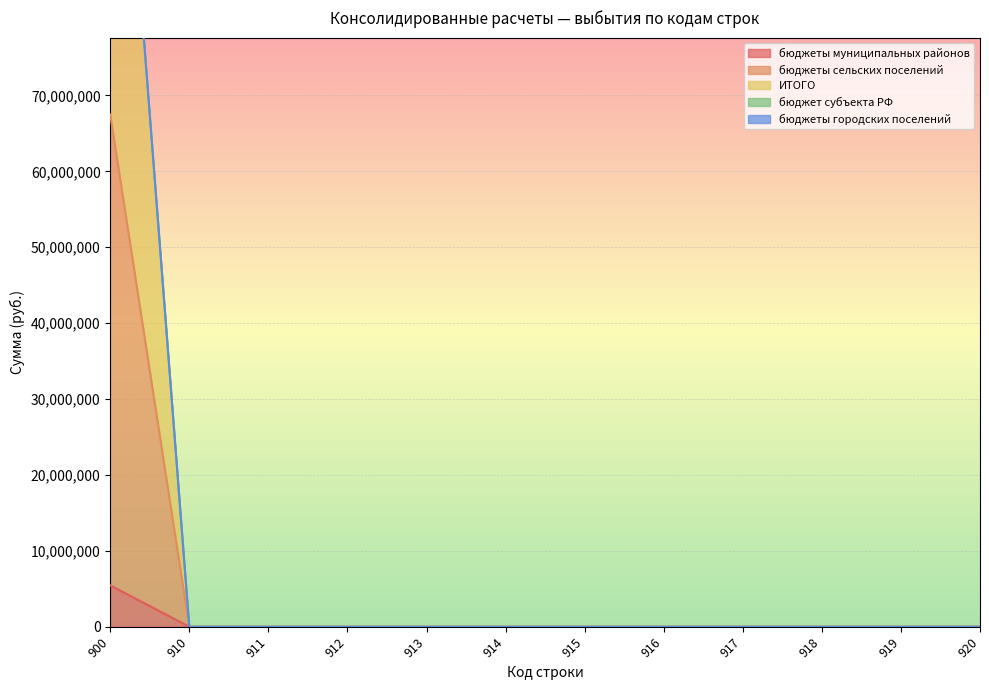

How many data points in ИТОГО are above 0?

1